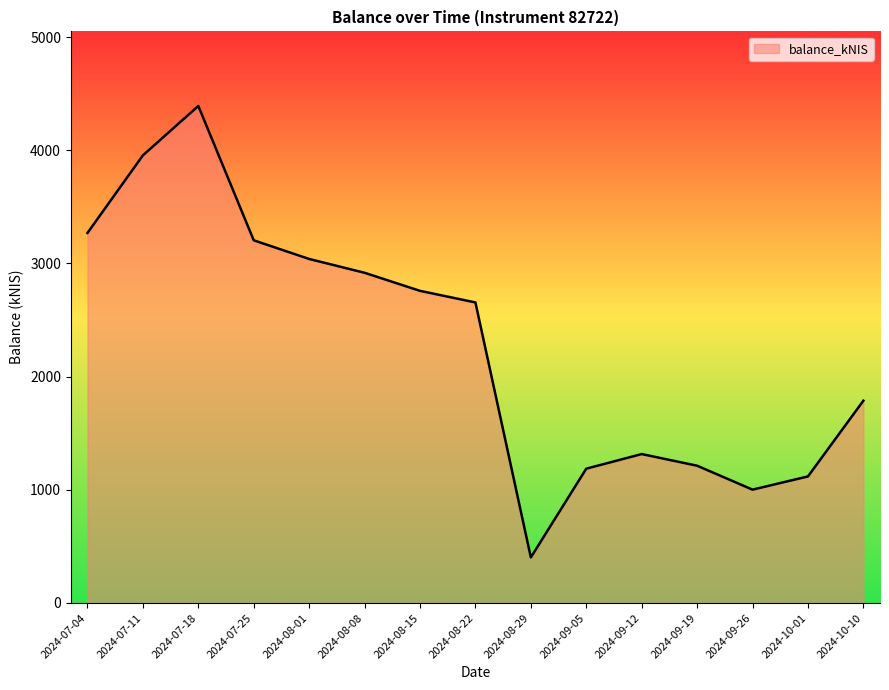

At which category does the chart reach its peak across all series?

2024-07-18